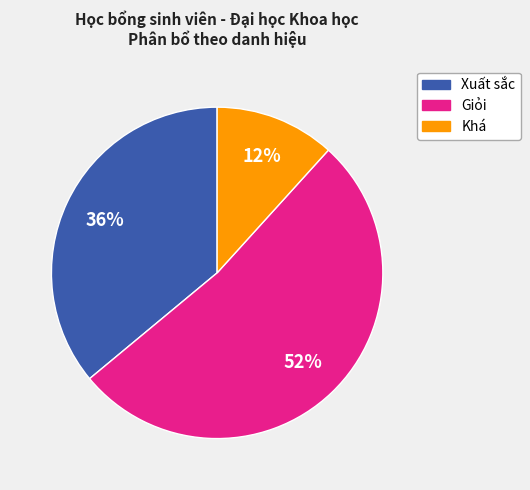

Is there a majority slice in this chart?

Yes